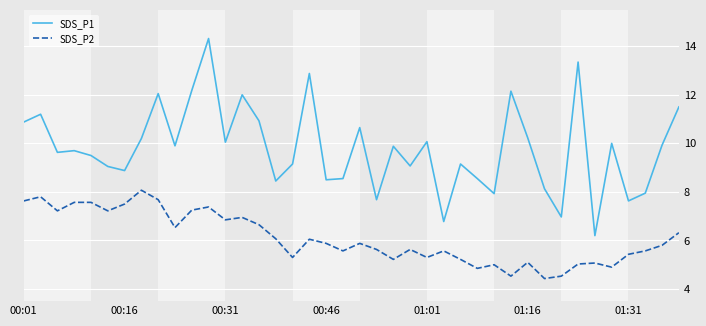

True or false: SDS_P2 and SDS_P1 cross at least once.

False